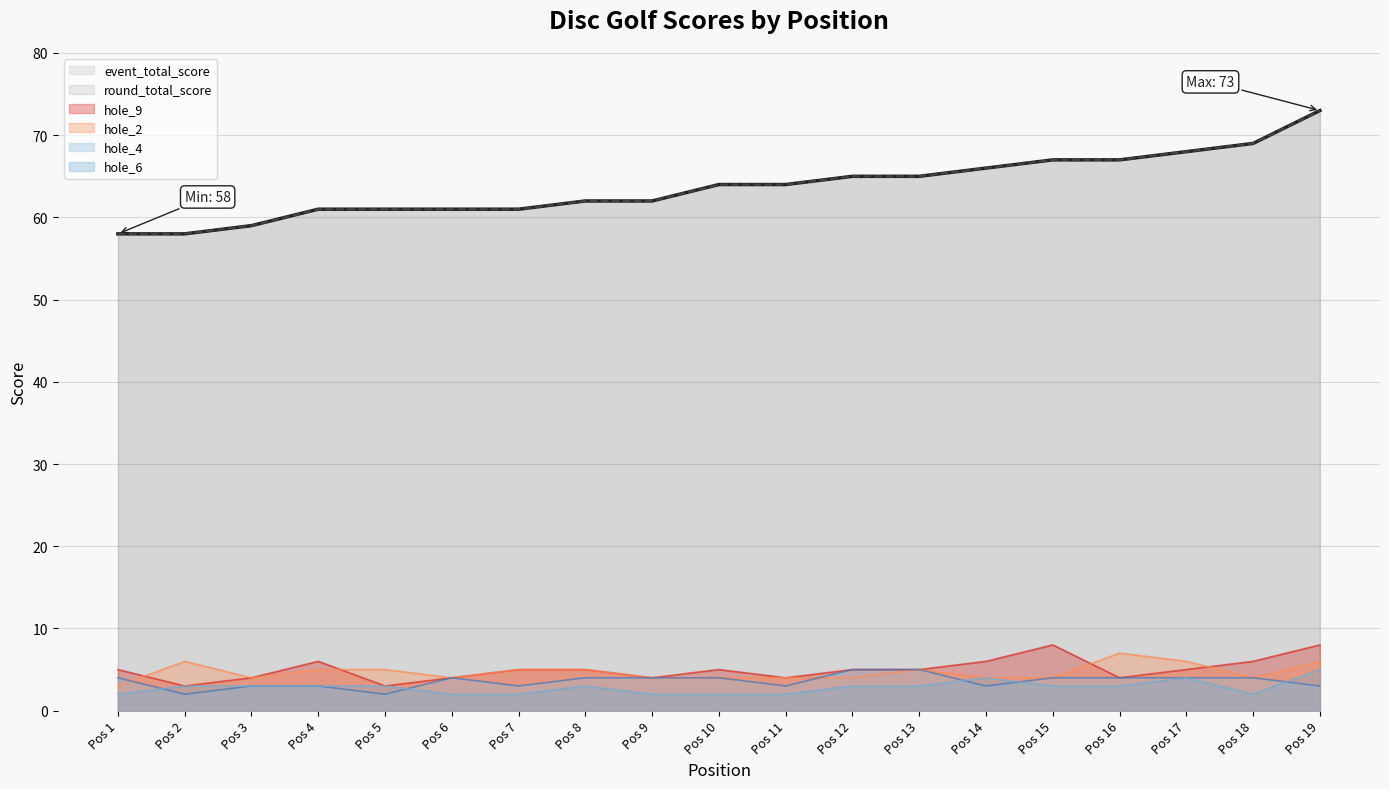

How many lines are shown in the chart?

6